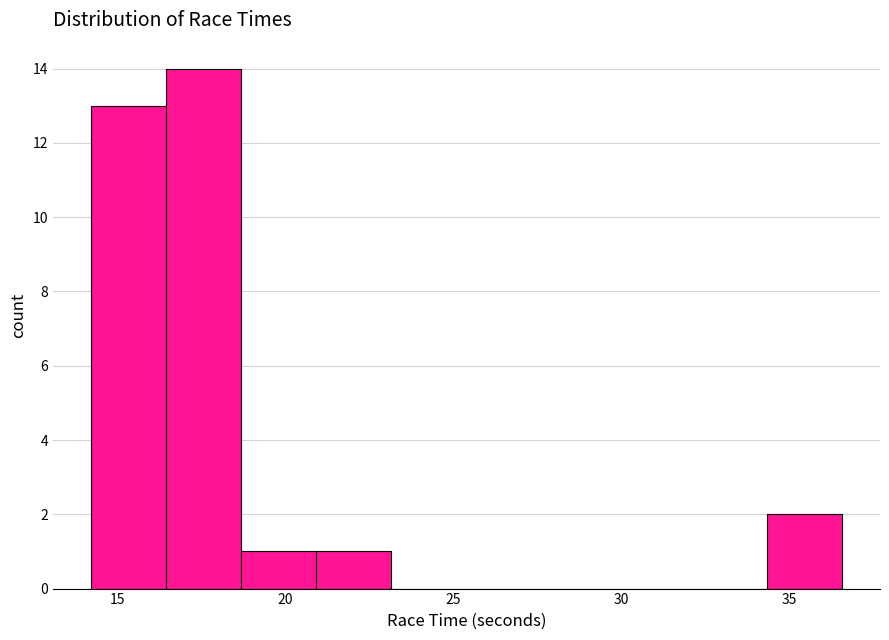

Reading left to right, list every bar in this chart as the range it spans on the x-axis followed by its height. Neither the bar edges nor the heights are printed on the chart, so give them approximately, as read against the axes.

14.0 to 16.5: 13
16.5 to 18.5: 14
18.5 to 21.0: 1
21.0 to 23.0: 1
23.0 to 25.5: 0
25.5 to 27.5: 0
27.5 to 30.0: 0
30.0 to 32.0: 0
32.0 to 34.5: 0
34.5 to 36.5: 2